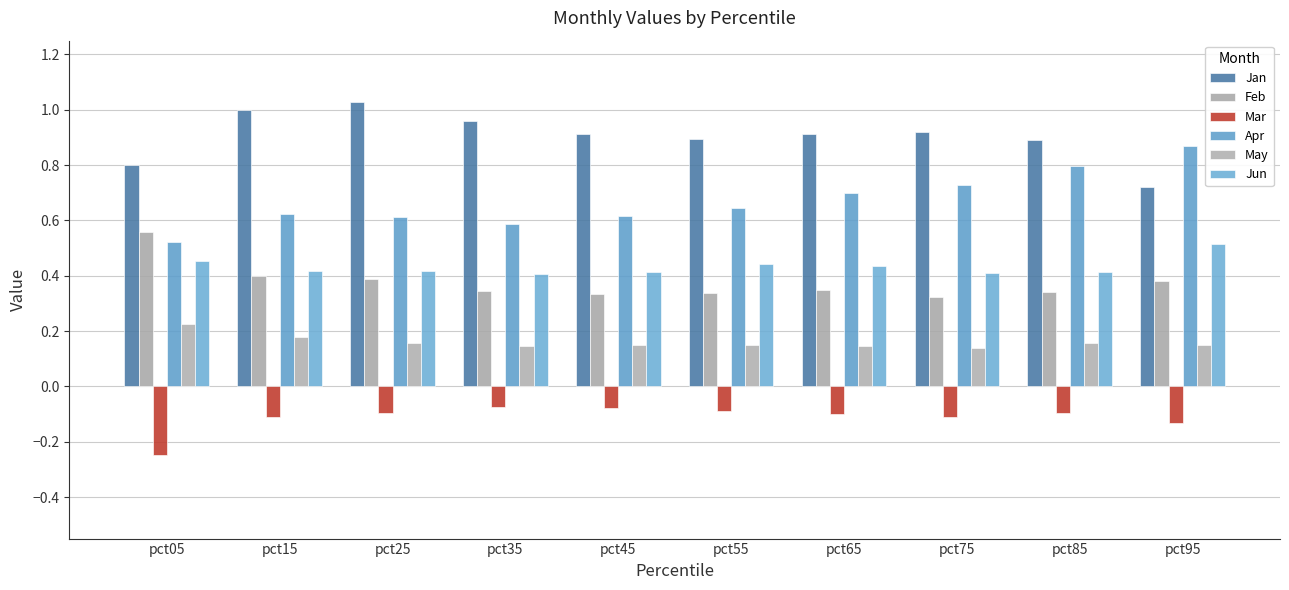

How many categories are shown in the chart?

10